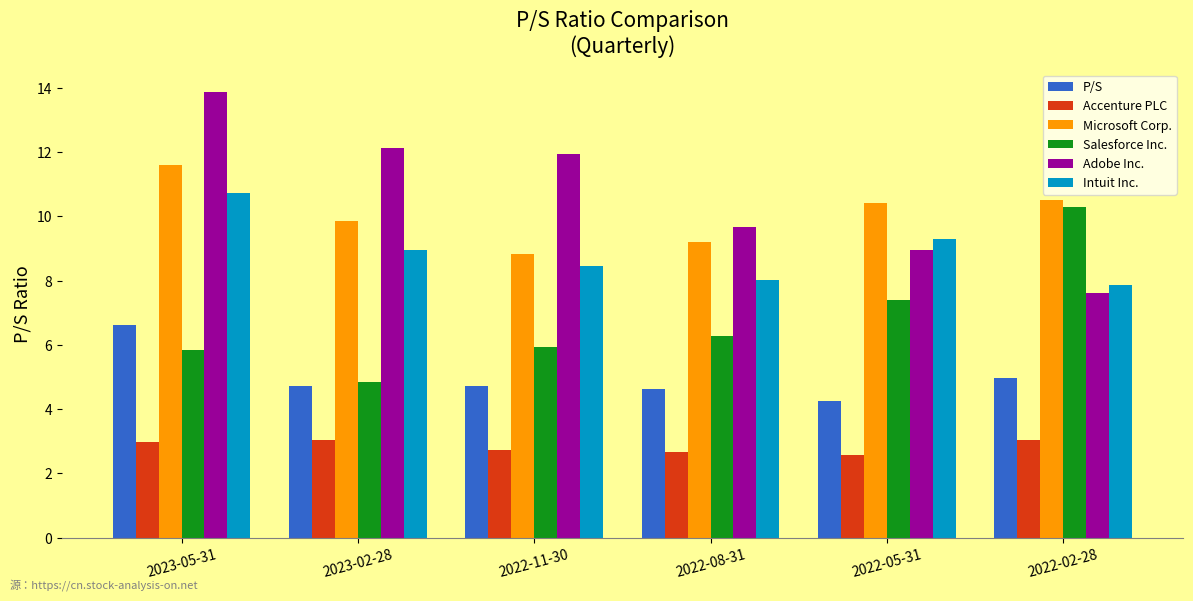

The Intuit Inc. series shows 4.0 at 2022-08-31. True or false?

False